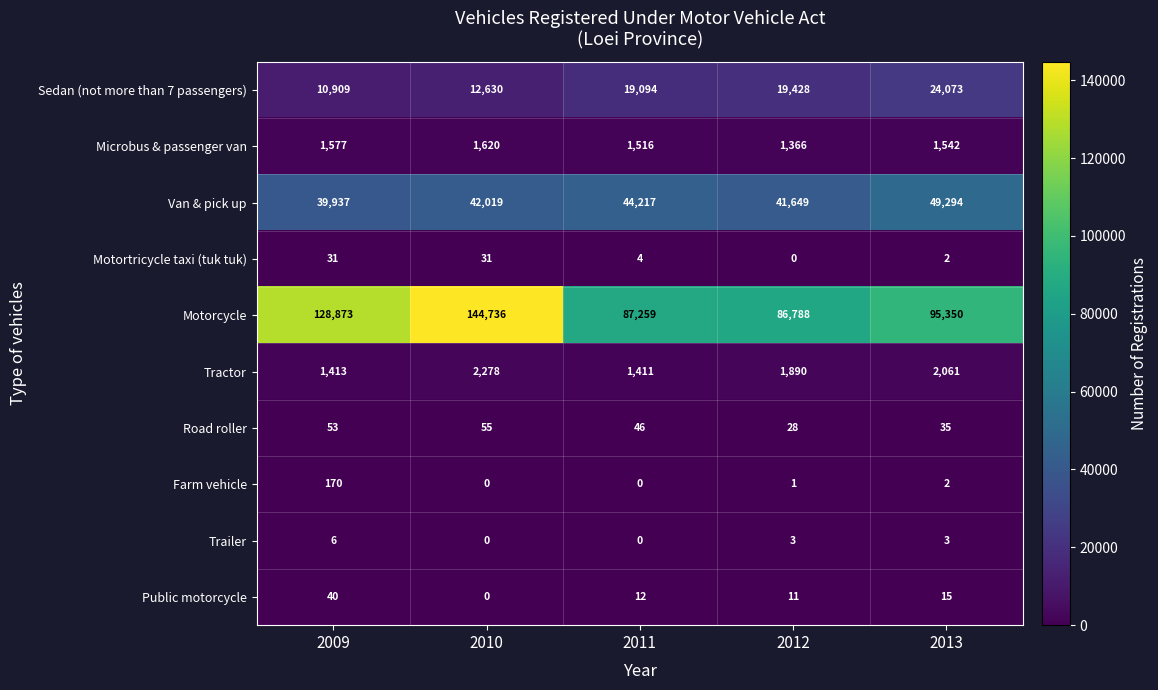

What is the difference between the maximum and minimum values in the Tractor series?

867